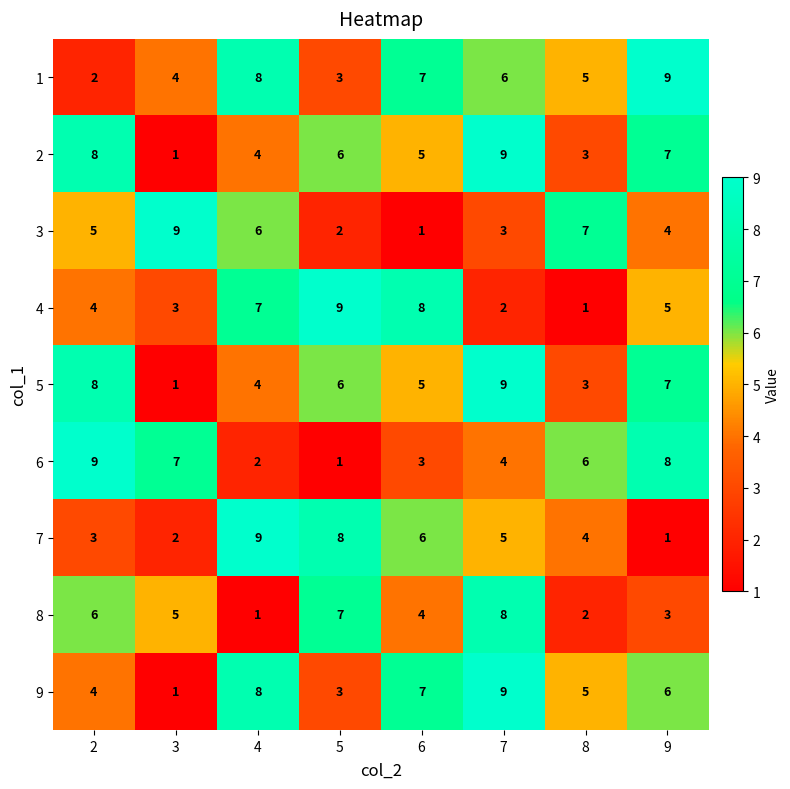

What is the approximate value of 9 at 7?

9